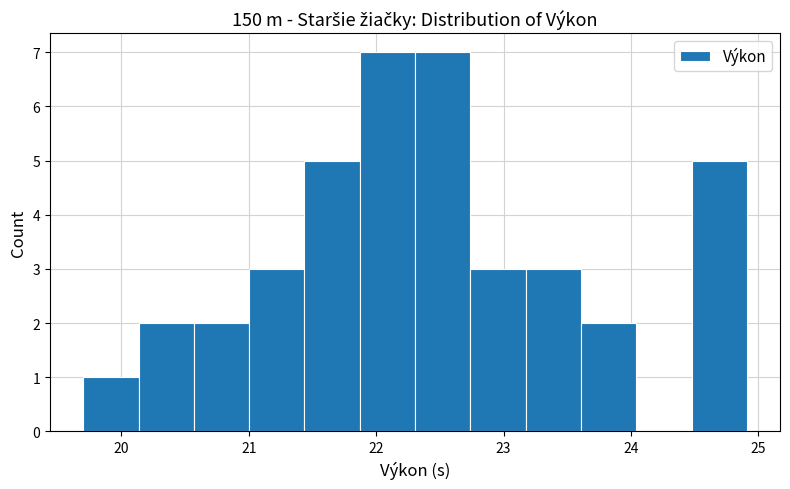

Reading left to right, list every bar in this chart as the range it spans on the x-axis followed by its height. Neither the bar edges nor the heights are printed on the chart, so give them approximately, as read against the axes.

19.7 to 20.1: 1
20.1 to 20.6: 2
20.6 to 21.0: 2
21.0 to 21.4: 3
21.4 to 21.9: 5
21.9 to 22.3: 7
22.3 to 22.7: 7
22.7 to 23.2: 3
23.2 to 23.6: 3
23.6 to 24.0: 2
24.0 to 24.5: 0
24.5 to 24.9: 5